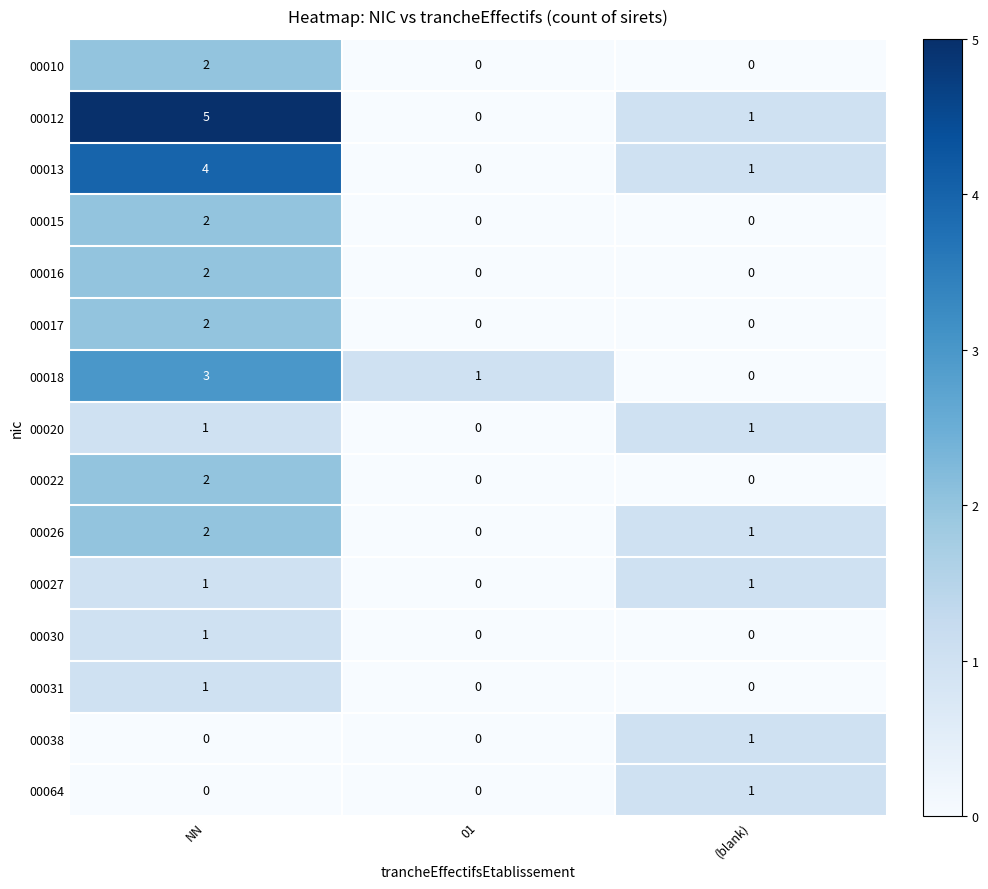

Which category has the highest value across all series?

NN